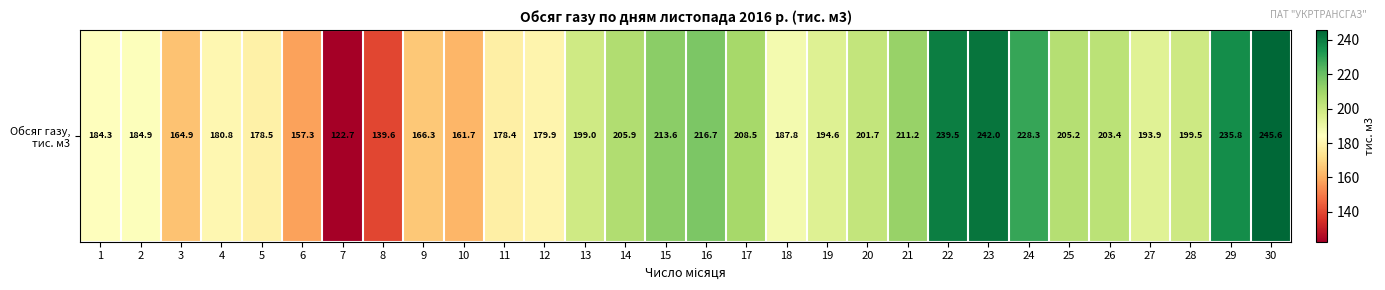

Reading left to right, list all the values displayed in this chart.

184.3	184.9	164.9	180.8	178.5	157.3	122.7	139.6	166.3	161.7	178.4	179.9	199.0	205.9	213.6	216.7	208.5	187.8	194.6	201.7	211.2	239.5	242.0	228.3	205.2	203.4	193.9	199.5	235.8	245.6